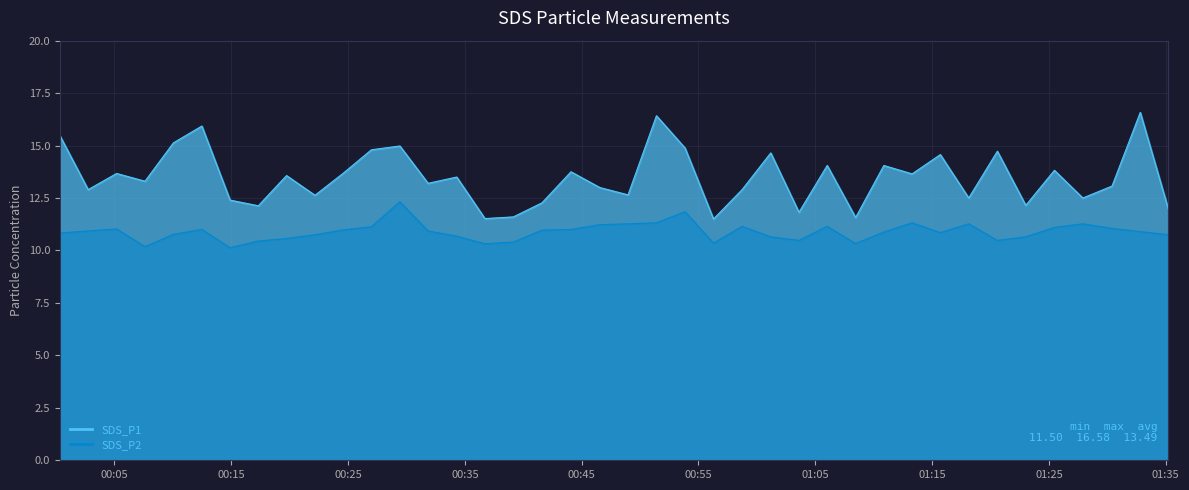

At 2021/06/26 01:13:17, list the series in order from largest to smallest.

SDS_P1, SDS_P2